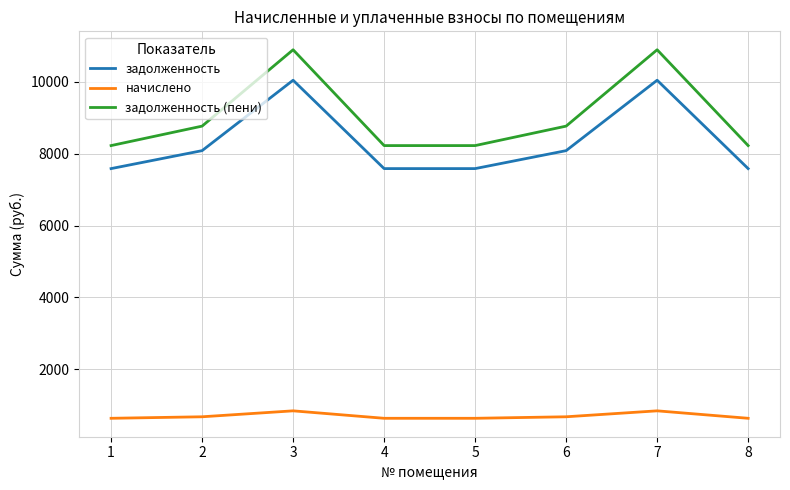

True or false: начислено and задолженность (пени) intersect in this chart.

False